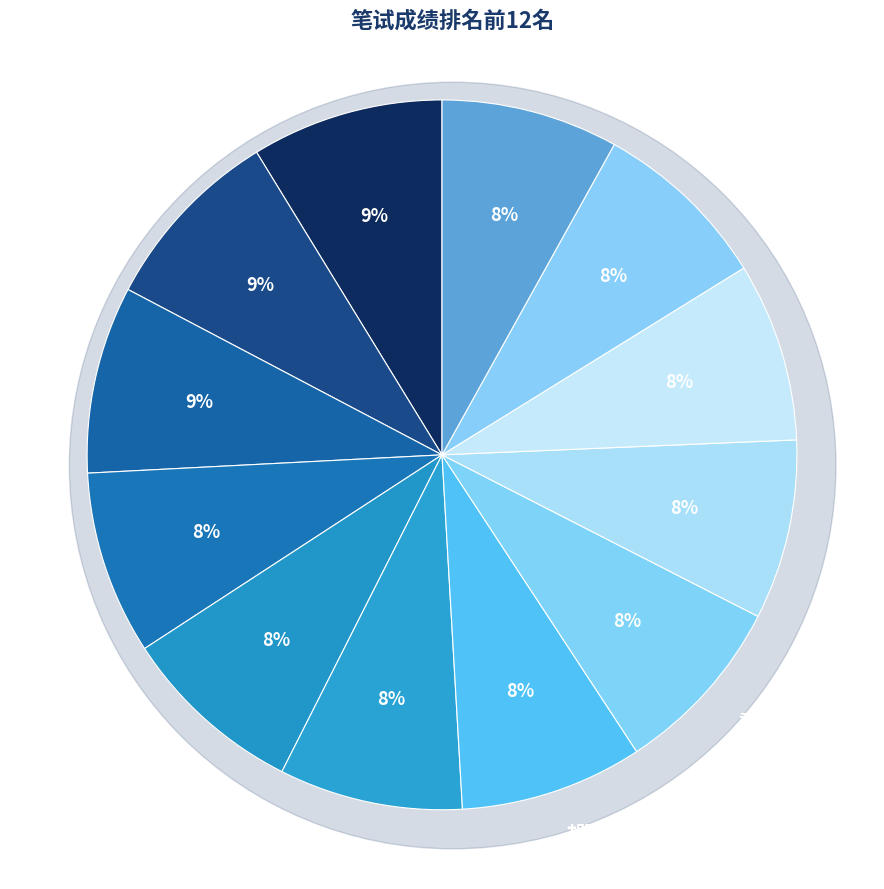

Approximately how many times larger is the value at 王荻 compared to 赵优?

1.0